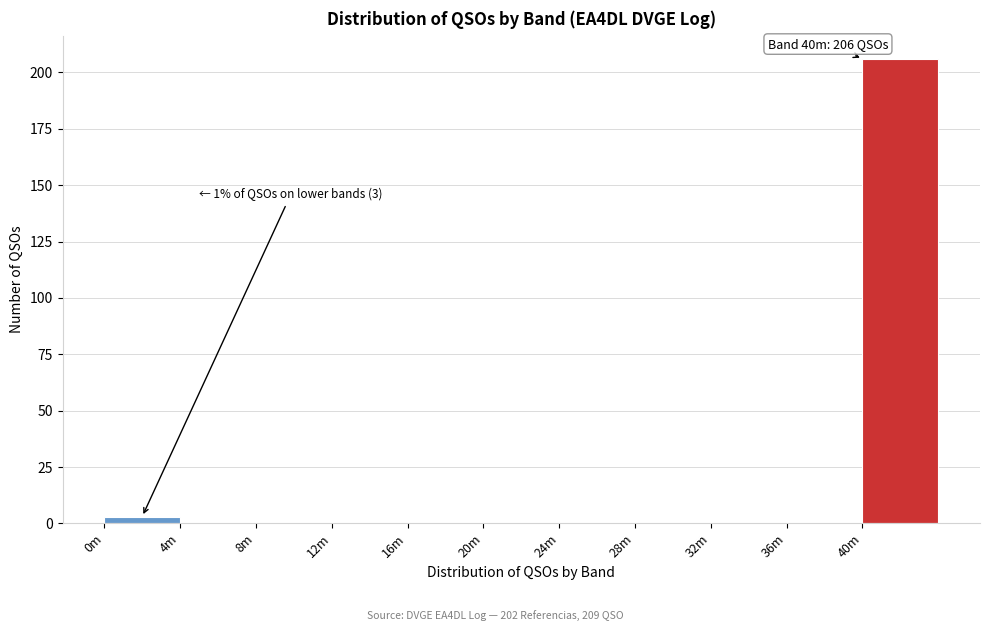

Reading left to right, extract all data points from this chart.

0m=3	4m=0	8m=0	12m=0	16m=0	20m=0	24m=0	28m=0	32m=0	36m=0	40m=206